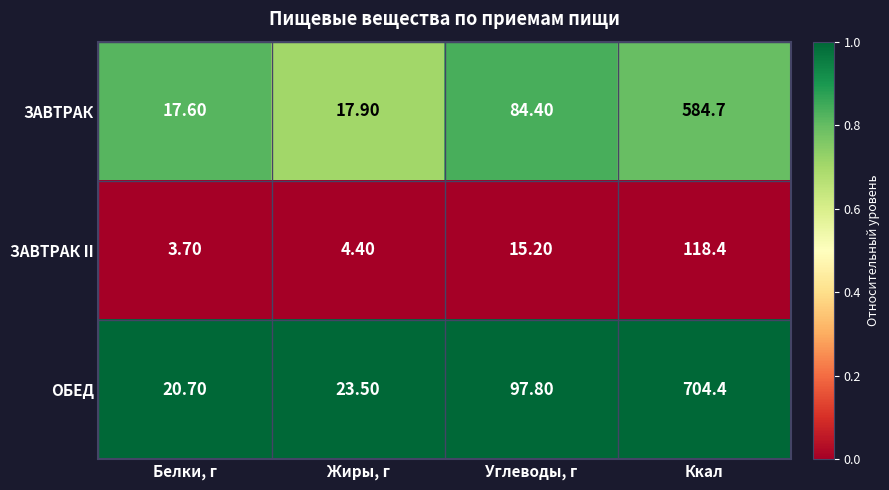

Which category has the highest value in the ЗАВТРАК II series?

Ккал